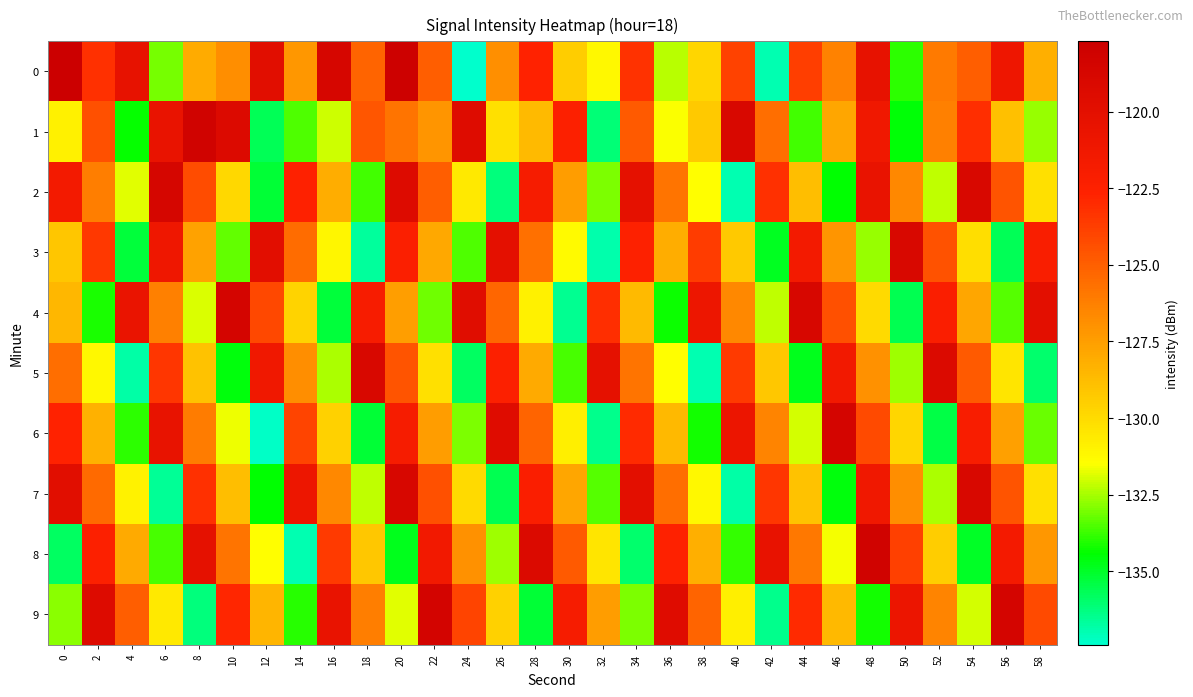

Between 20 and 36, which is larger?

20